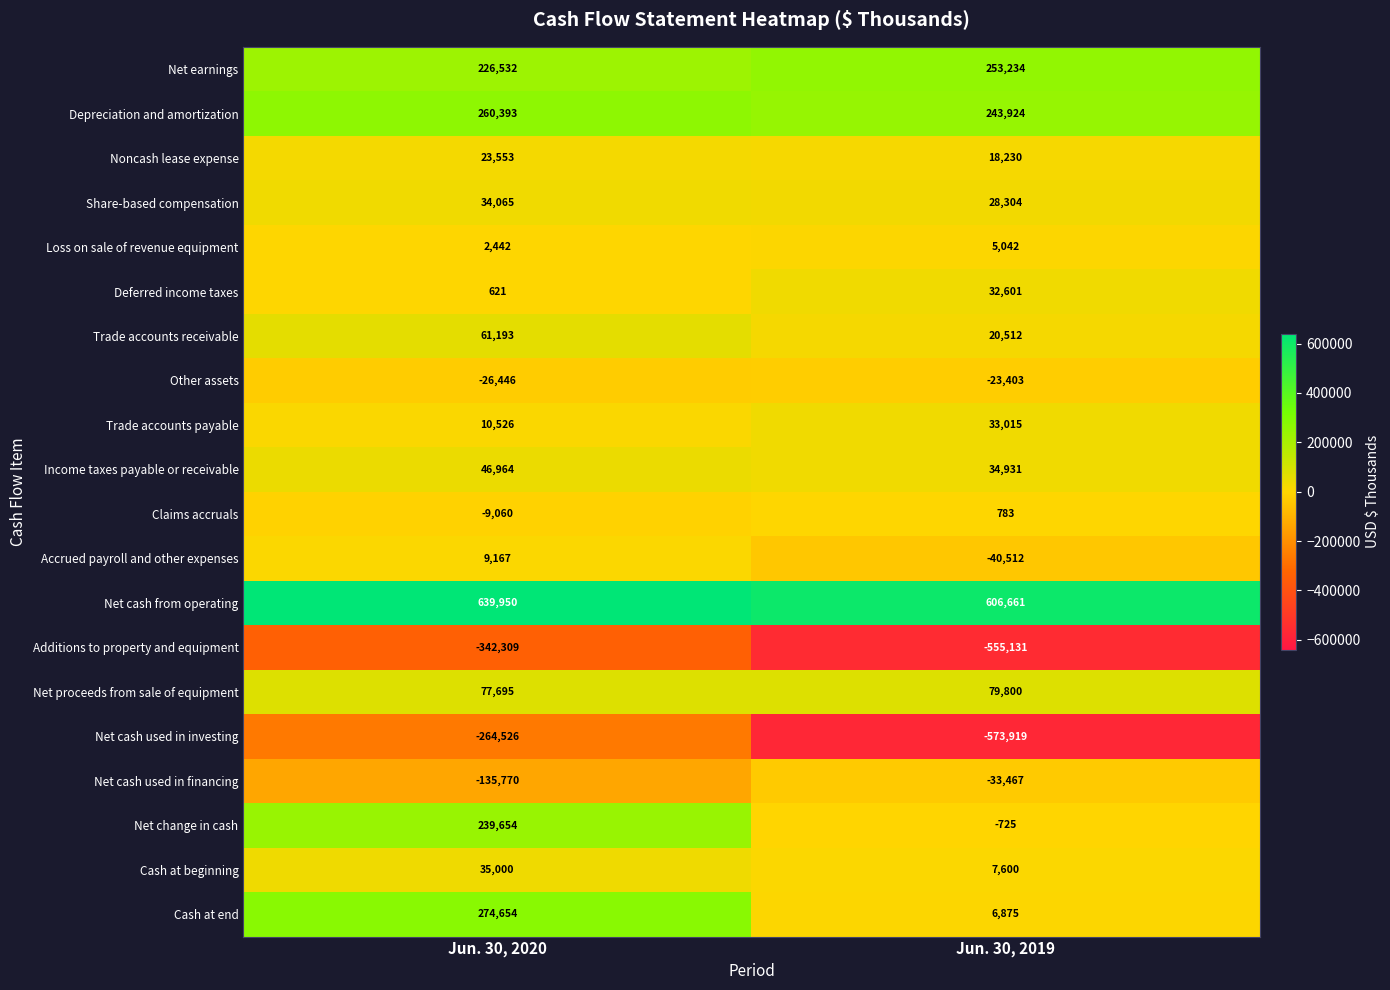

Rank the series at Jun. 30, 2020 from lowest to highest value.

Additions to property and equipment, Net cash used in investing, Net cash used in financing, Other assets, Claims accruals, Deferred income taxes, Loss on sale of revenue equipment, Accrued payroll and other expenses, Trade accounts payable, Noncash lease expense, Share-based compensation, Cash at beginning, Income taxes payable or receivable, Trade accounts receivable, Net proceeds from sale of equipment, Net earnings, Net change in cash, Depreciation and amortization, Cash at end, Net cash from operating